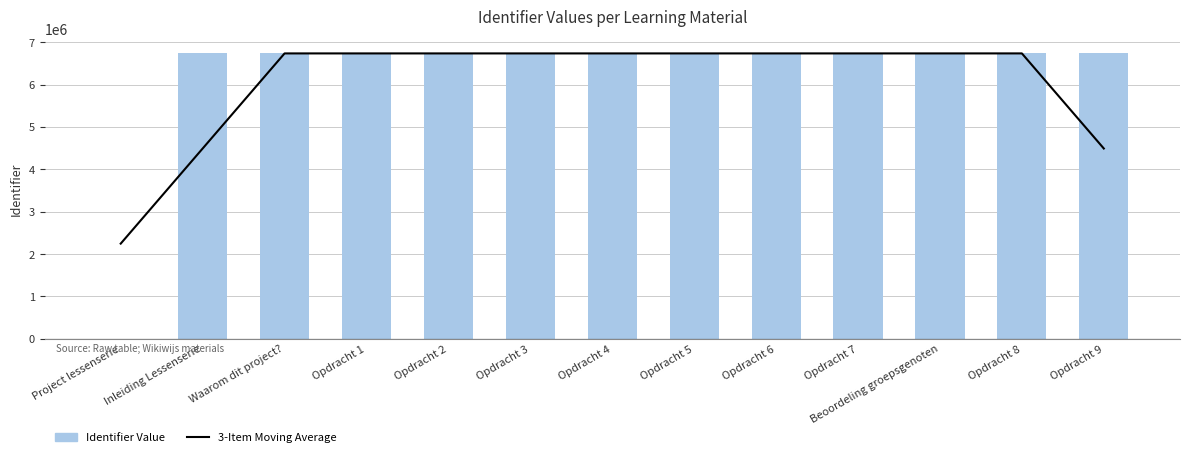

At how many categories does at least one series exceed 6529514?

12